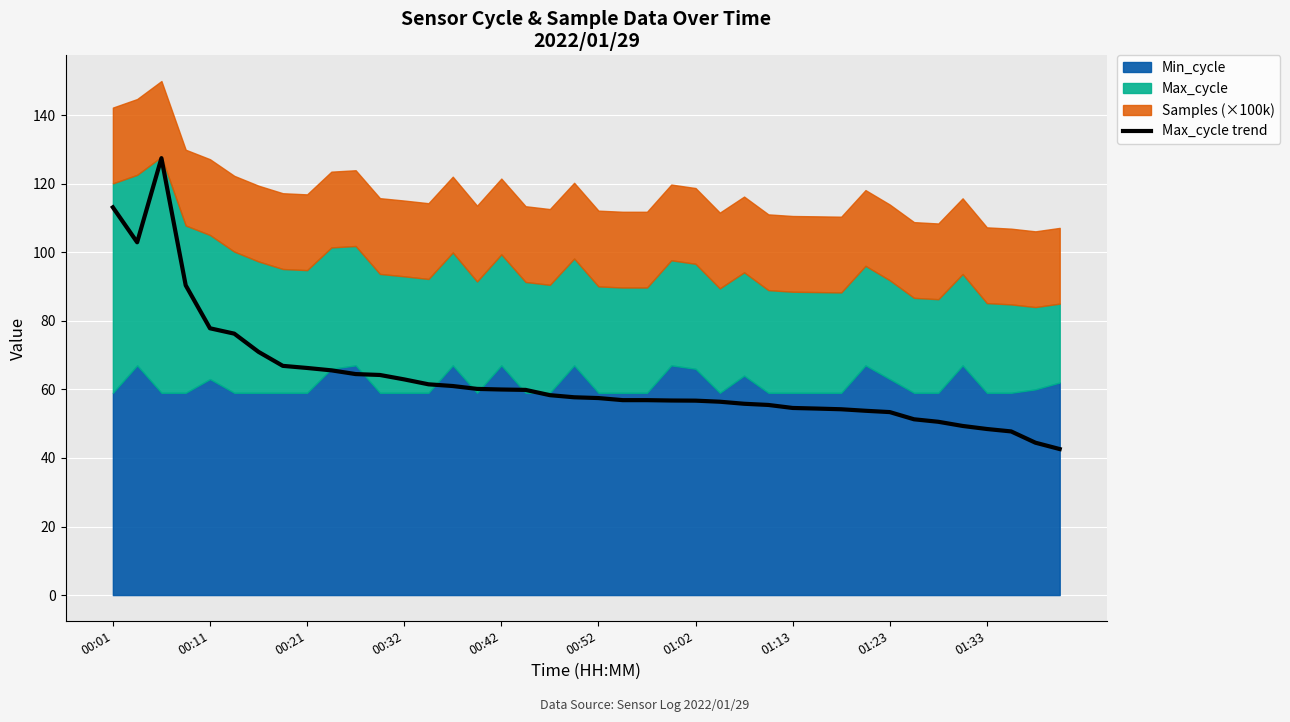

The value at 39 is 42.6. True or false?

True